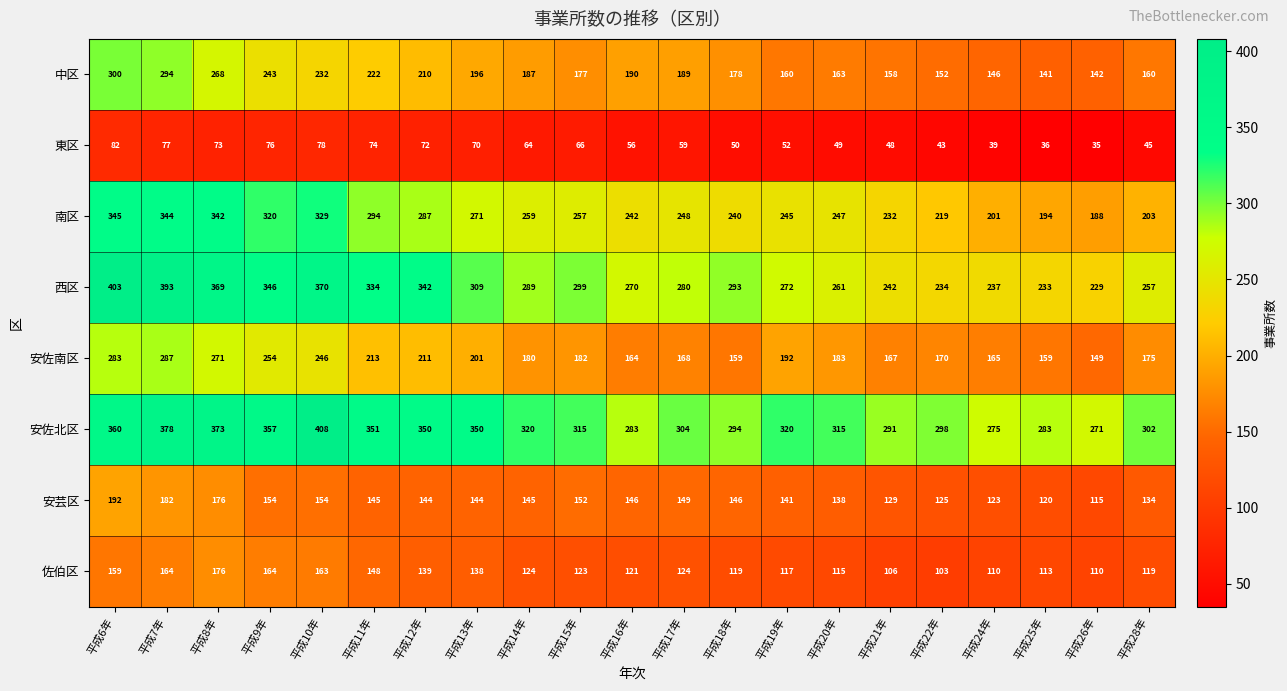

Which series changed the most between 平成22年 and 平成24年?

安佐北区